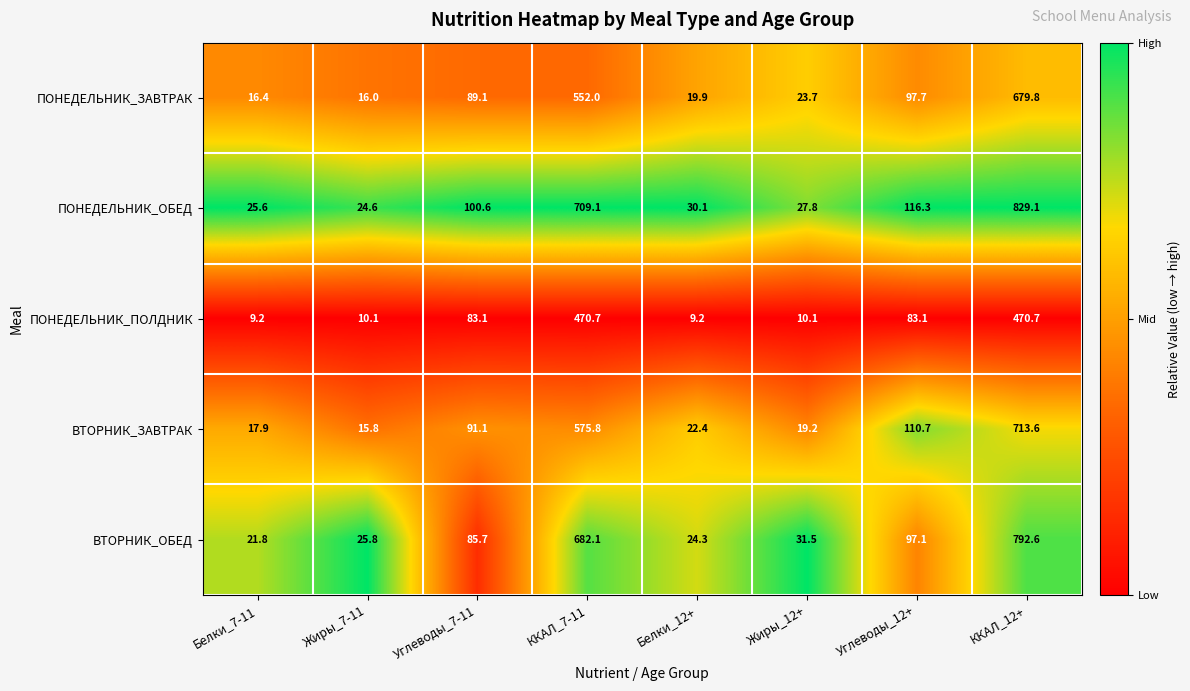

What value does the ВТОРНИК_ОБЕД series have at Жиры_12+?

31.5